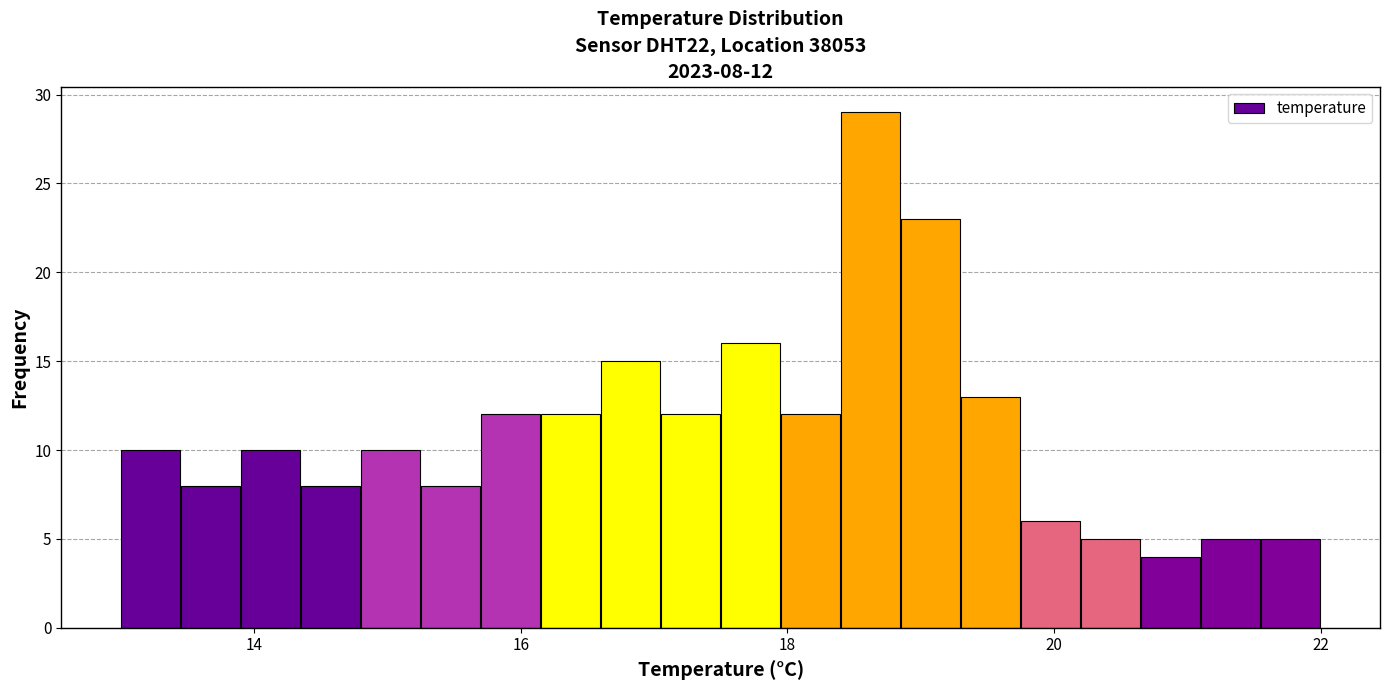

Around what value on the x-axis is the tallest bar? Give the approximate position of its centre, as read against the axis.

18.6